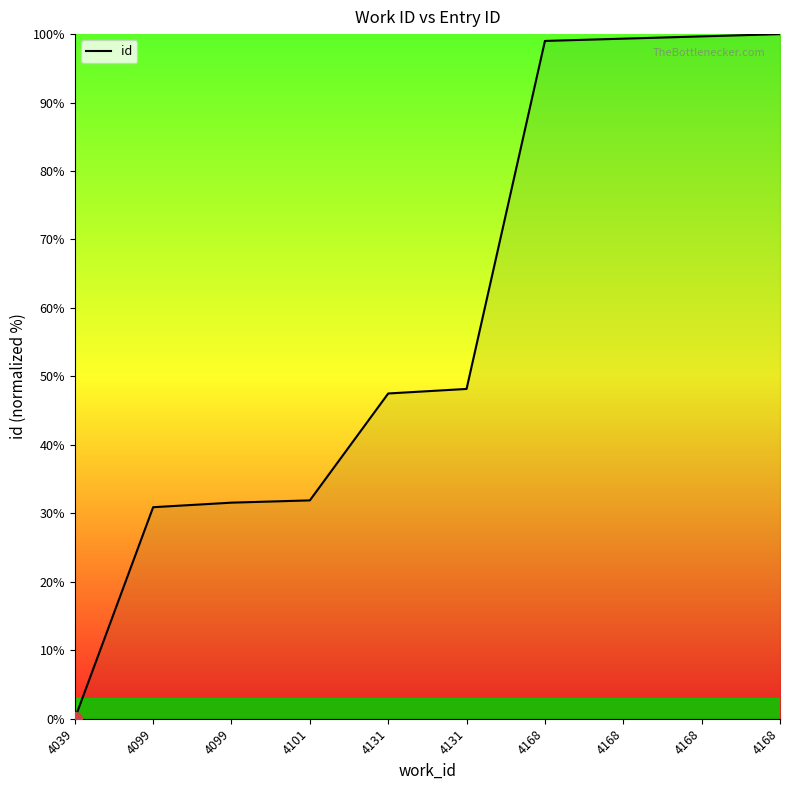

How many lines are shown in the chart?

1